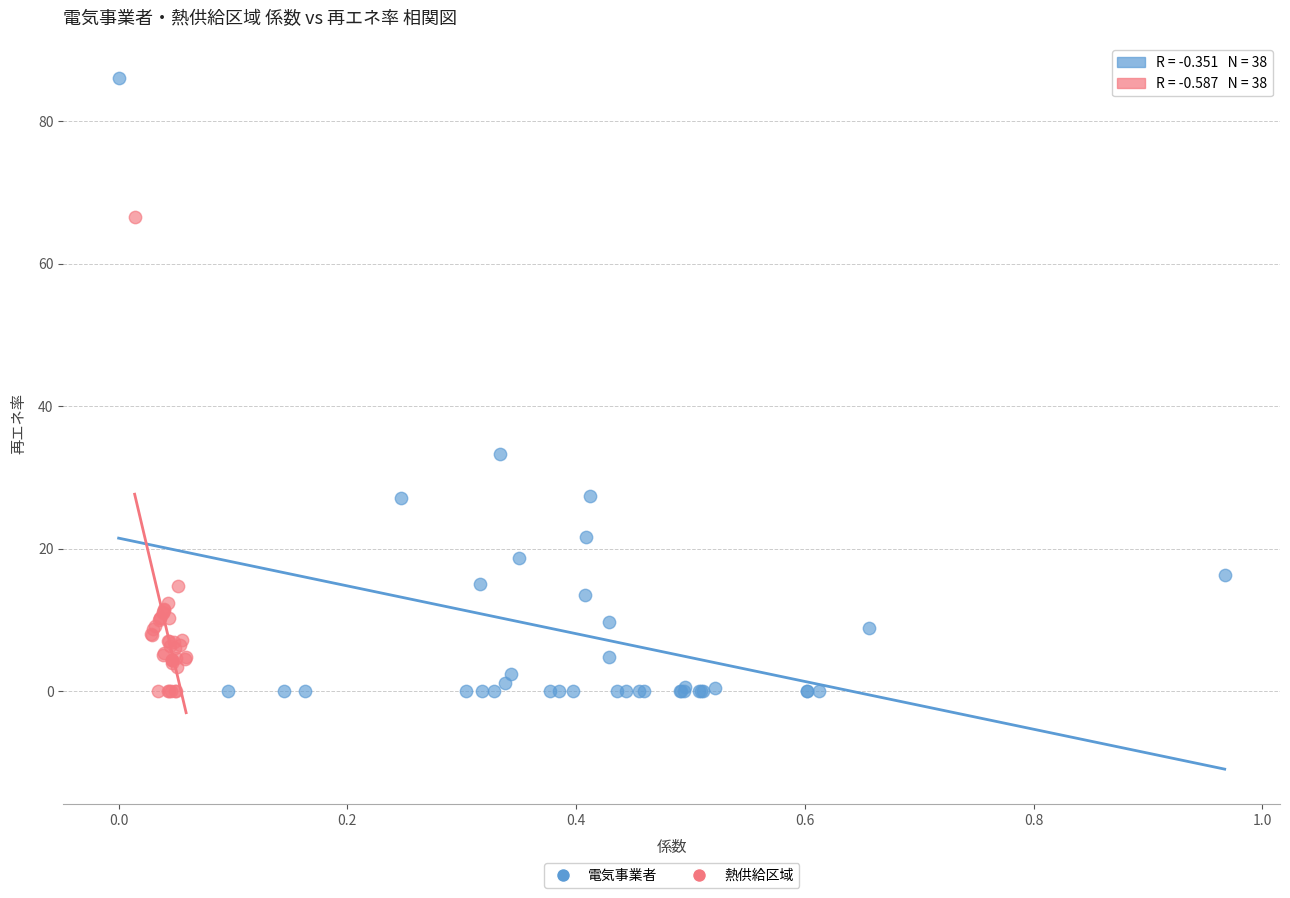

Which series contains the highest Y value?

電気事業者